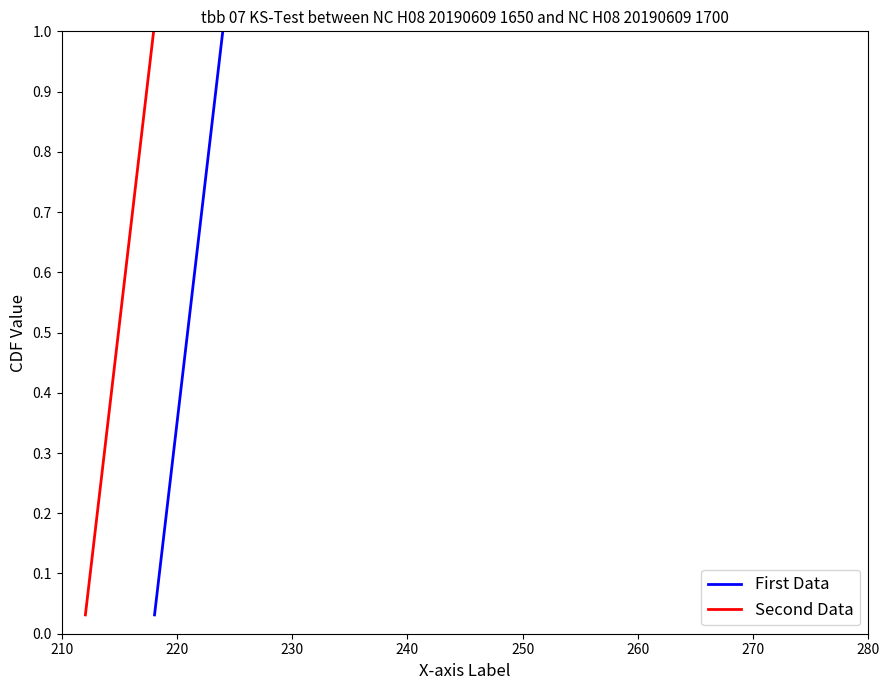

What are all the series names shown in the legend?

First Data, Second Data